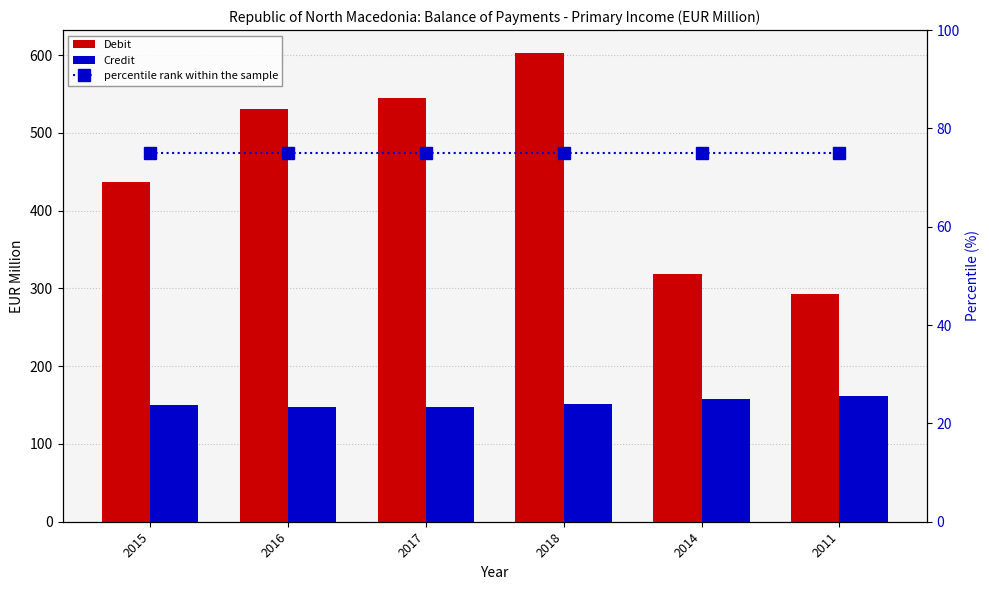

What is the label of the 2nd bar from the right?

2014